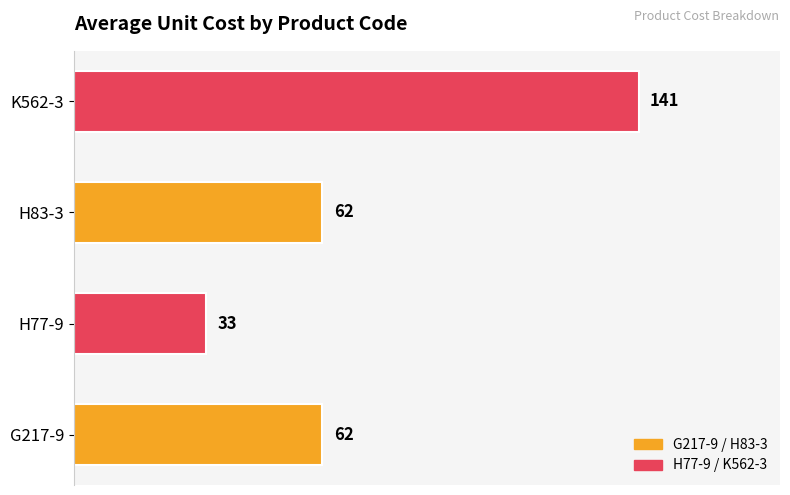

What is the difference between the second highest and minimum values?

29